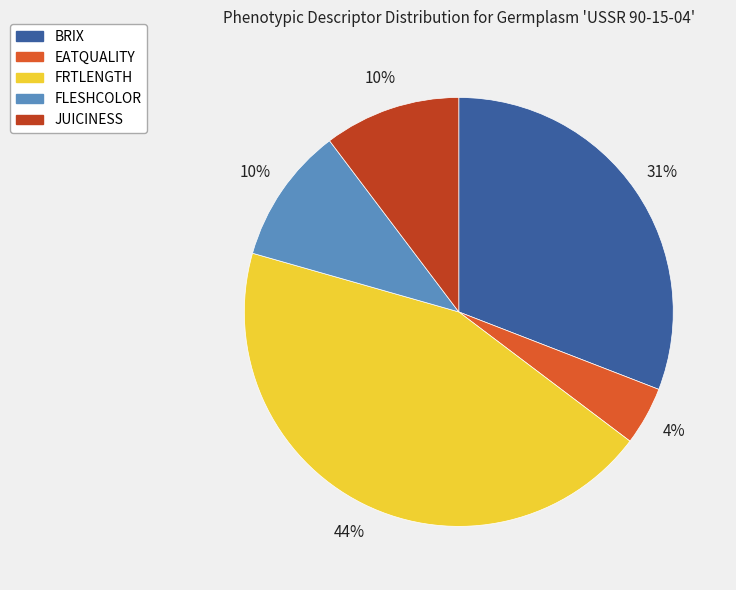

Which category has the biggest portion of the pie?

FRTLENGTH